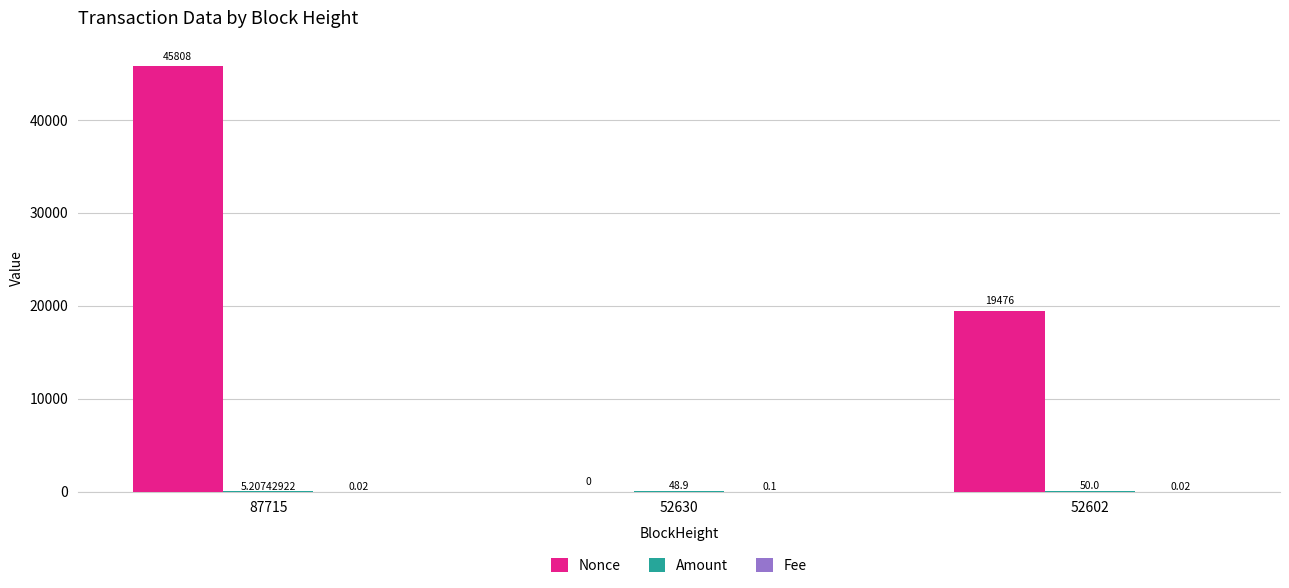

The value of Nonce at 52630 is 24070.8. True or false?

False